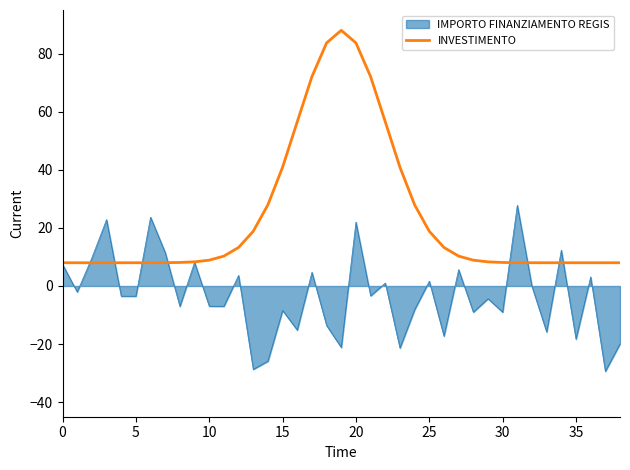

Which series has the largest range (max minus min)?

INVESTIMENTO